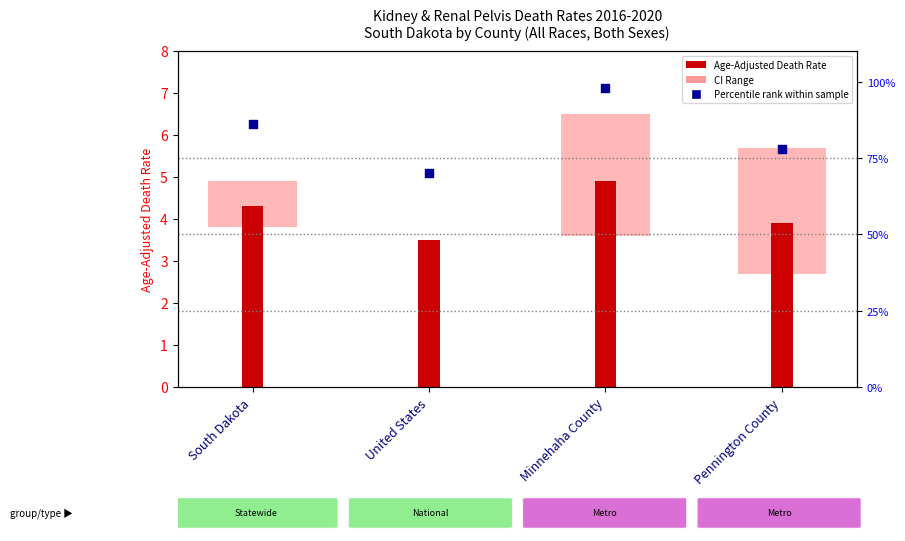

What is the total value across all series at Pennington County?

84.9